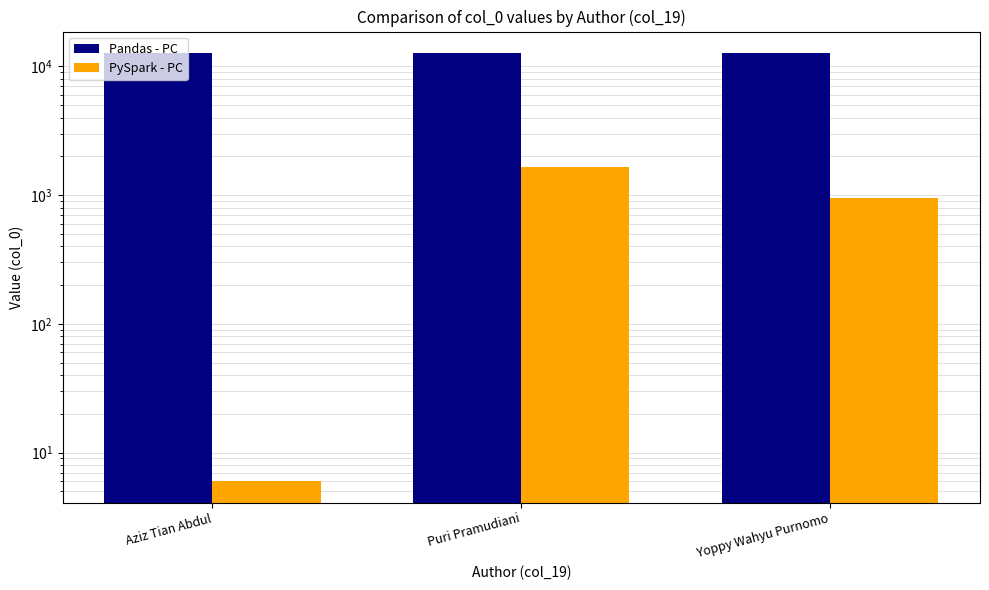

How many bars are there in each group?

2